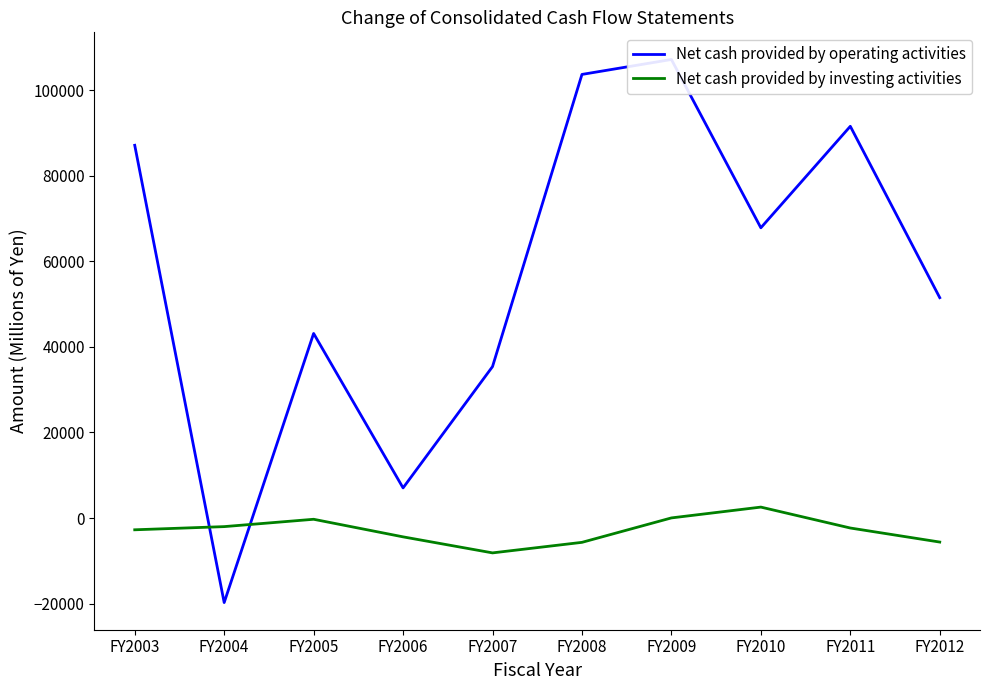

Does the chart have visible grid lines?

No